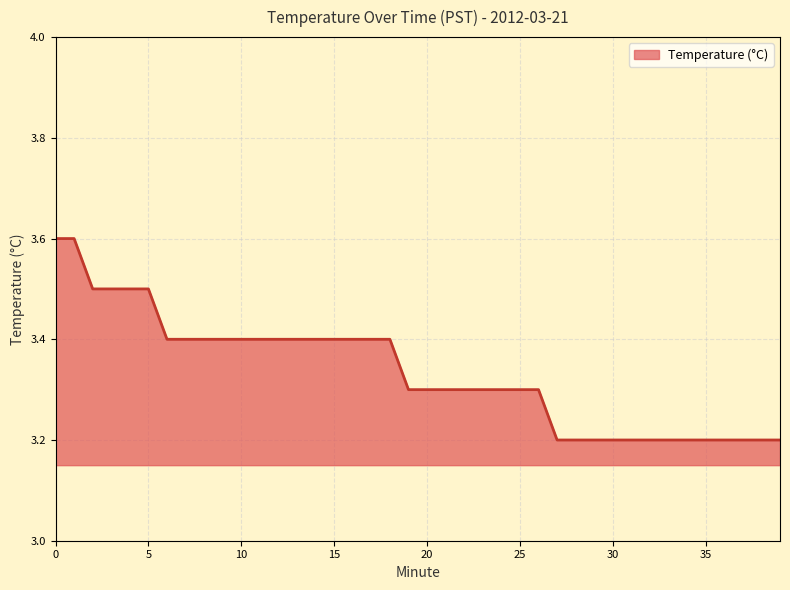

Reading left to right, list all the values displayed in this chart.

3.6	3.6	3.5	3.5	3.5	3.5	3.4	3.4	3.4	3.4	3.4	3.4	3.4	3.4	3.4	3.4	3.4	3.4	3.4	3.3	3.3	3.3	3.3	3.3	3.3	3.3	3.3	3.2	3.2	3.2	3.2	3.2	3.2	3.2	3.2	3.2	3.2	3.2	3.2	3.2